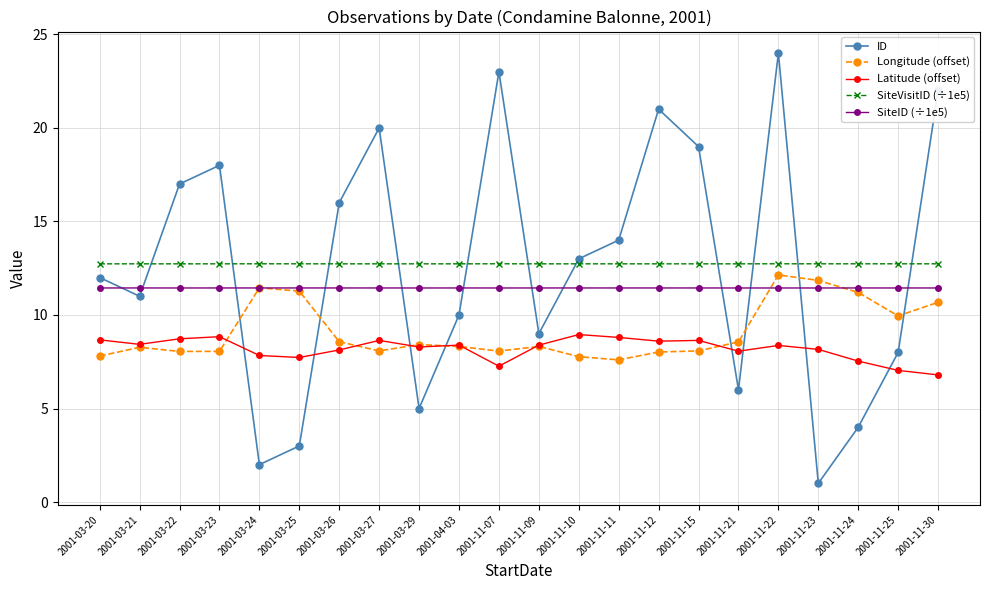

The SiteVisitID (÷1e5) series shows 3.5 at 2001-03-25. True or false?

False